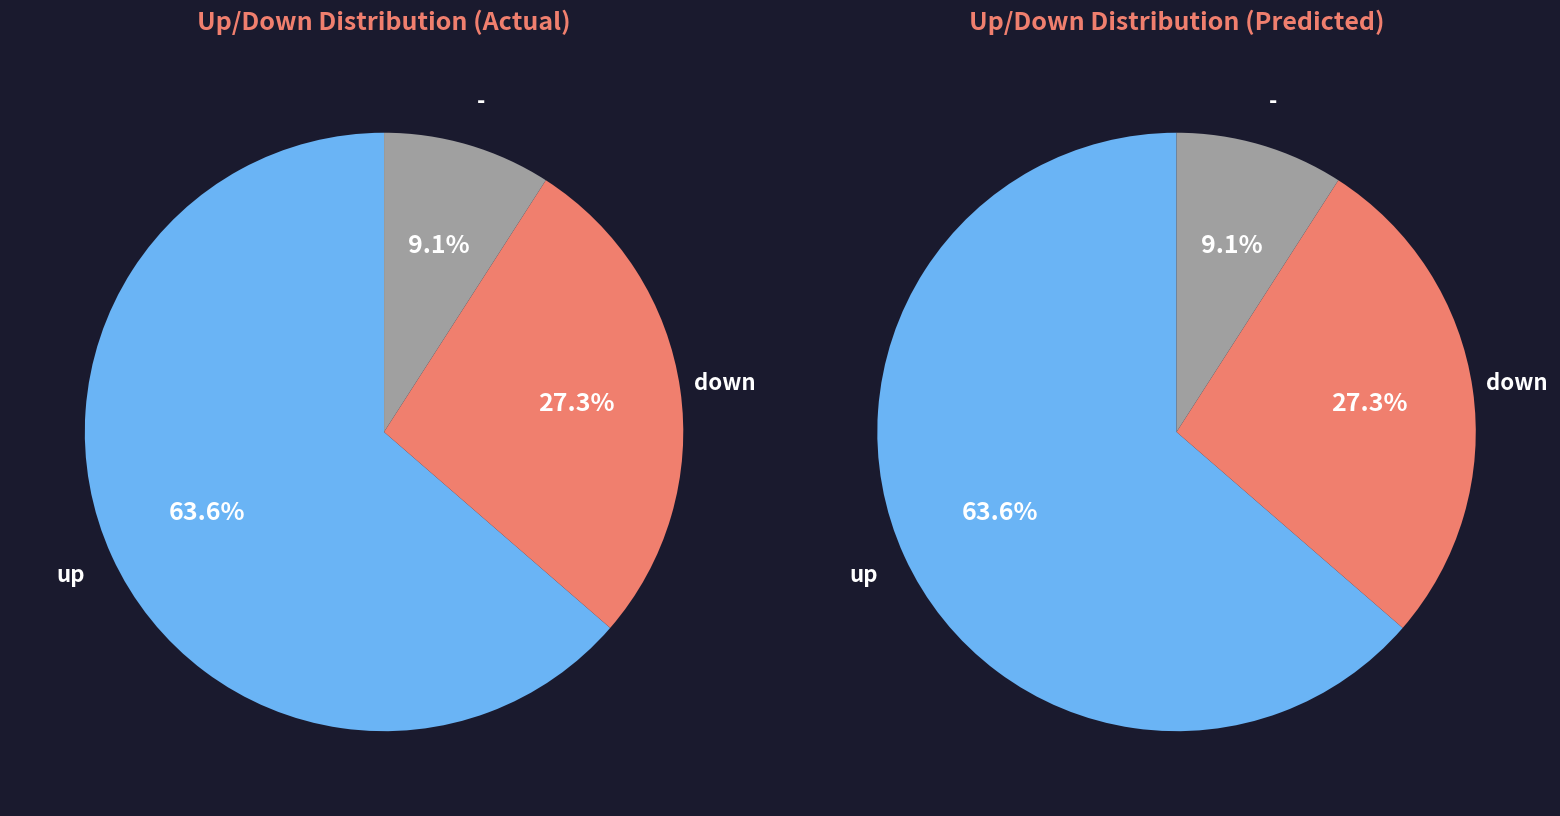

To the nearest percent, what is the combined percentage of down and up?

91%